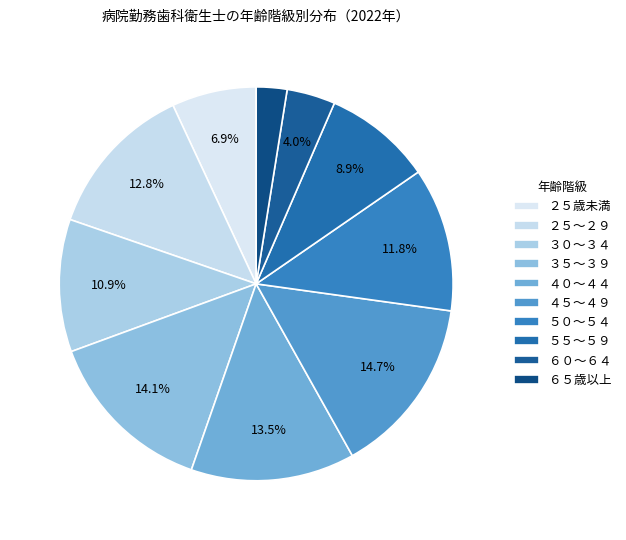

Rank the categories by value from highest to lowest.

４５～４９, ３５～３９, ４０～４４, ２５～２９, ５０～５４, ３０～３４, ５５～５９, ２５歳未満, ６０～６４, ６５歳以上